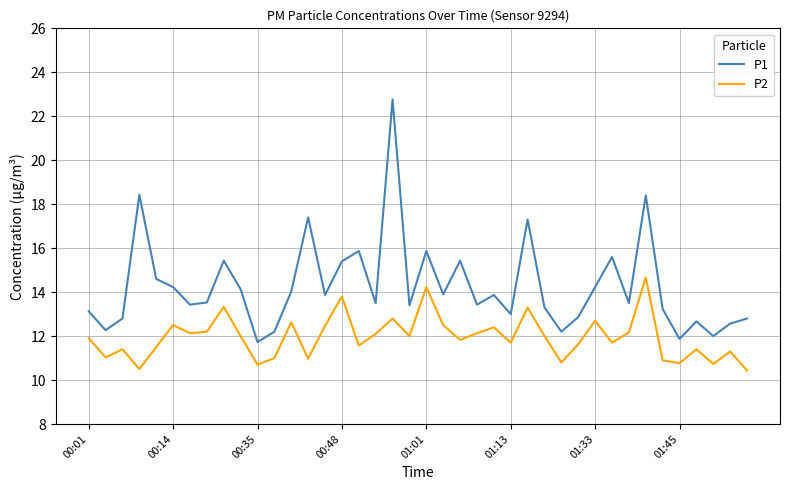

Count the number of data series in this chart.

2